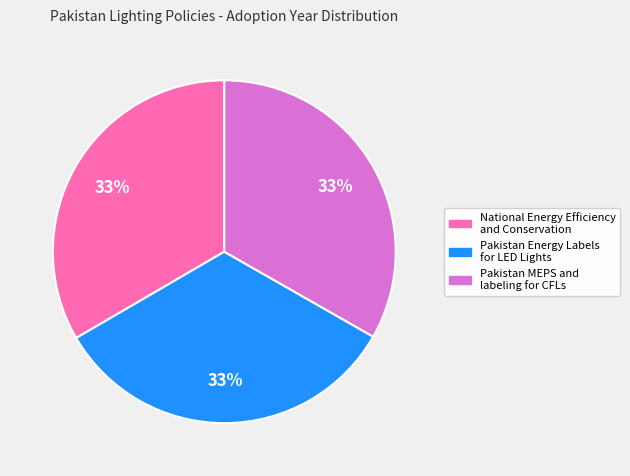

How many slices are in this pie chart?

3